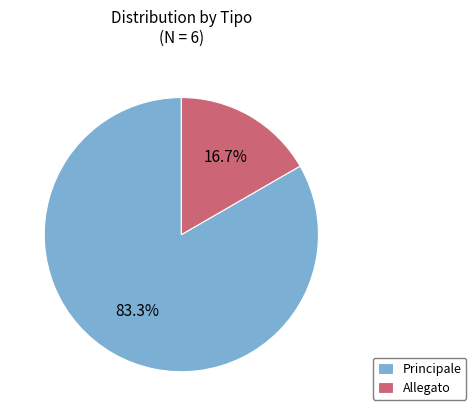

Which category accounts for the majority?

Principale